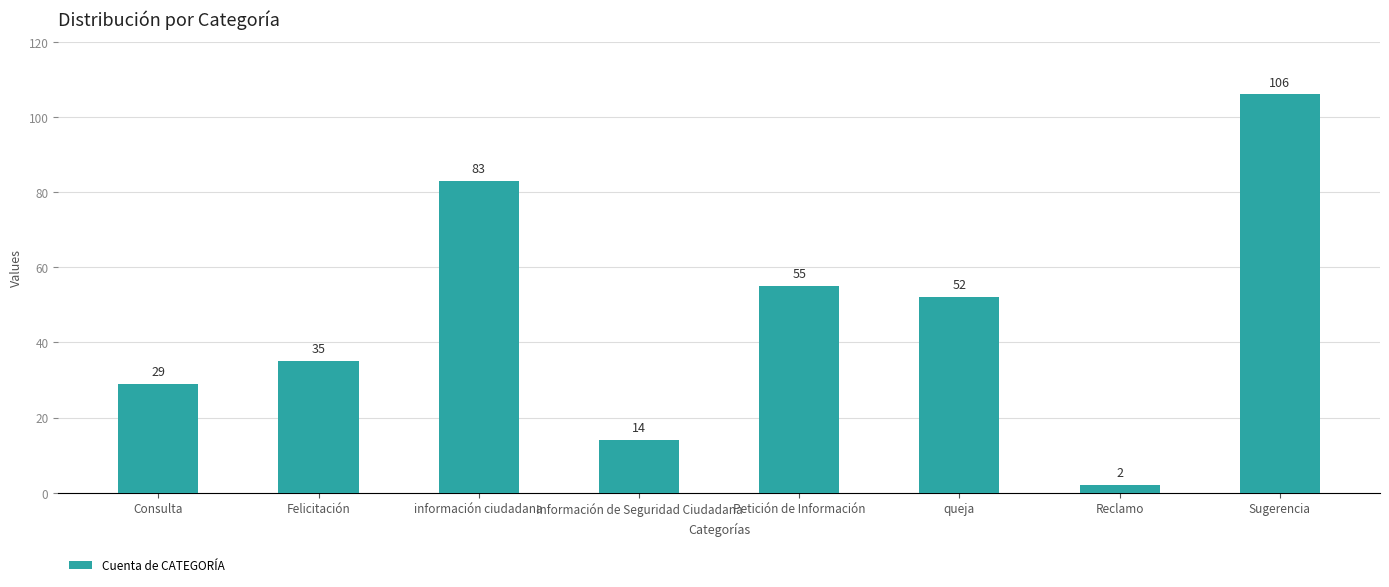

True or false: the data shows 29 at Consulta.

True